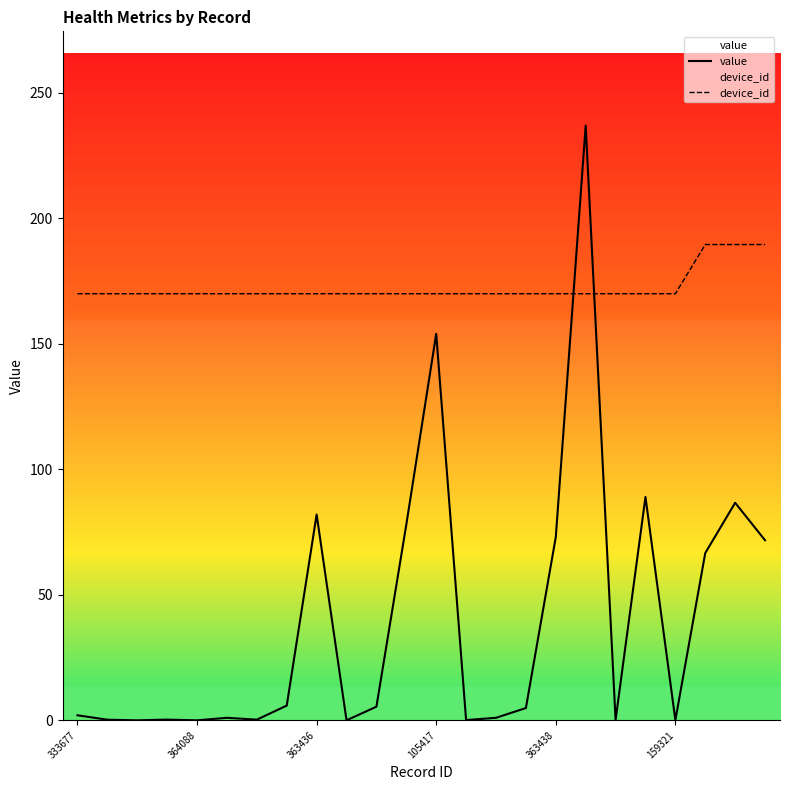

What is the value of the value point at the 4th from the left?

0.3